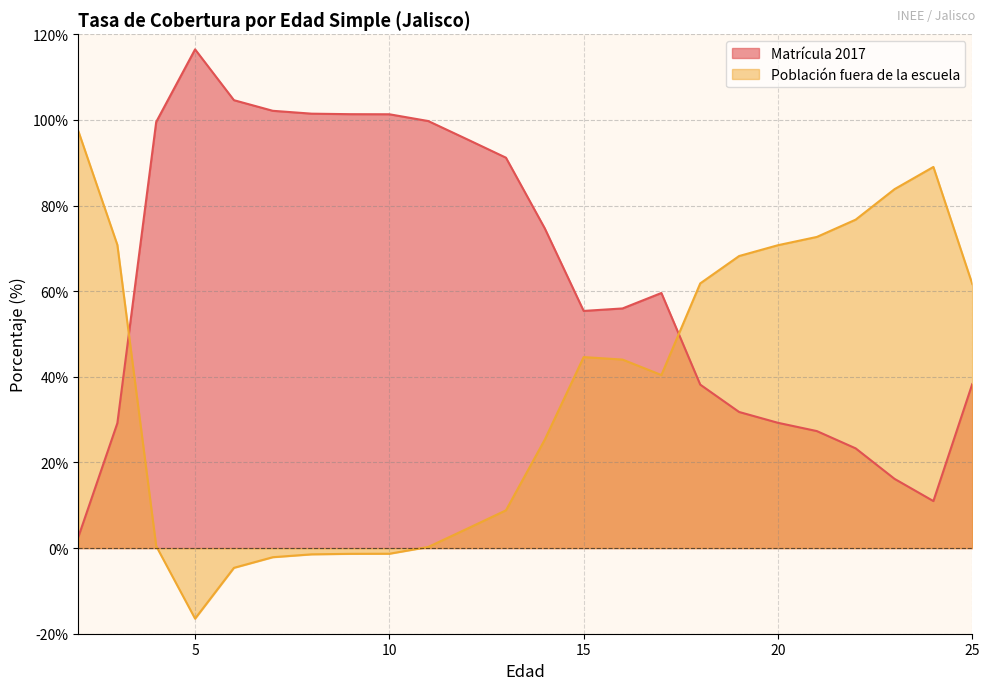

What is the difference between the maximum and minimum values in the Población fuera de la escuela series?

113.8